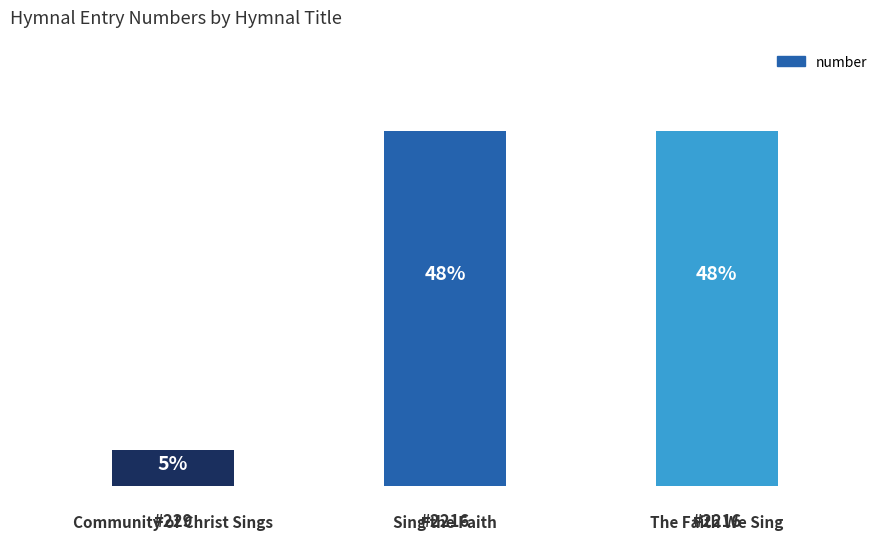

What position from the left is Community of Christ Sings?

1